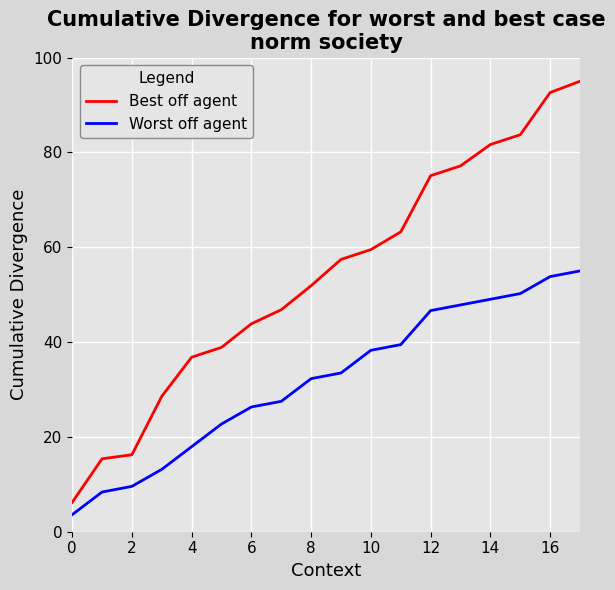

What is the difference between the maximum and minimum values in the Best off agent series?

88.8